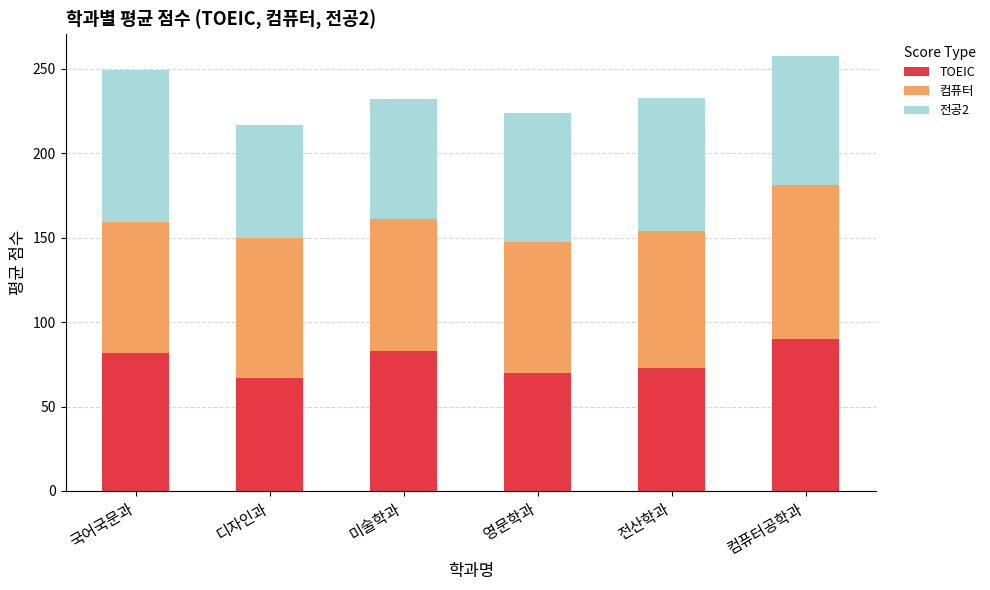

What is the maximum value for TOEIC?

90.3